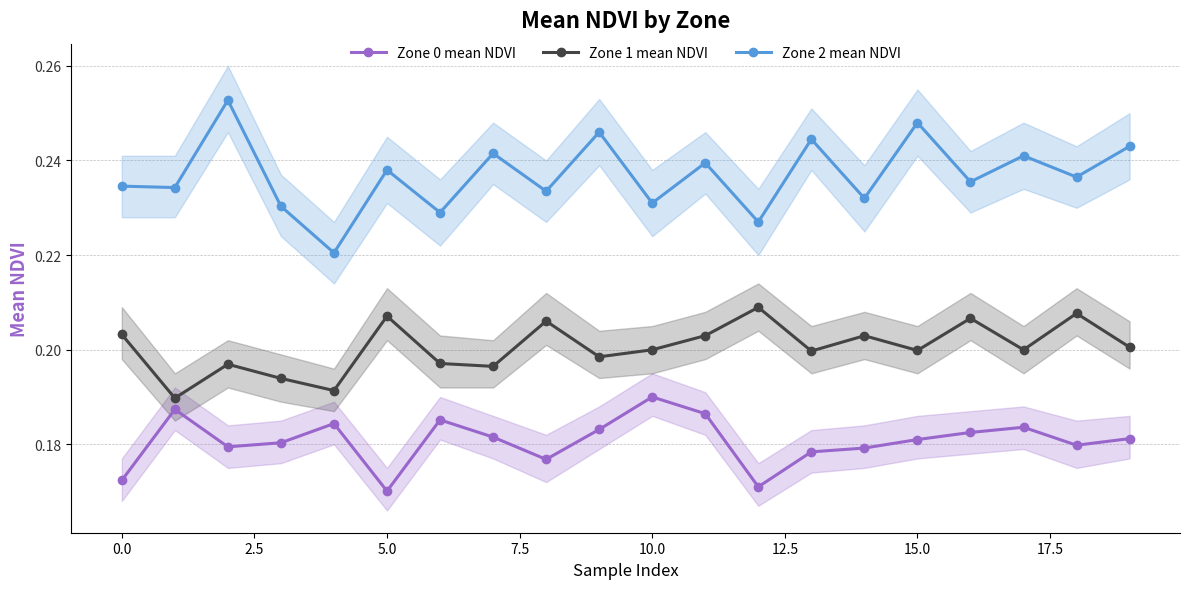

List the series in order of their peak value, highest first.

Zone 2 mean NDVI, Zone 1 mean NDVI, Zone 0 mean NDVI